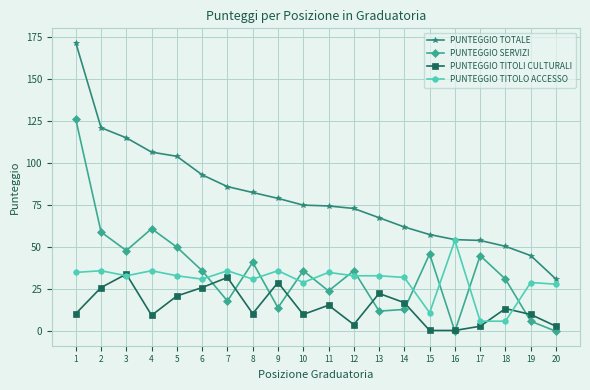

Does the chart have visible grid lines?

Yes